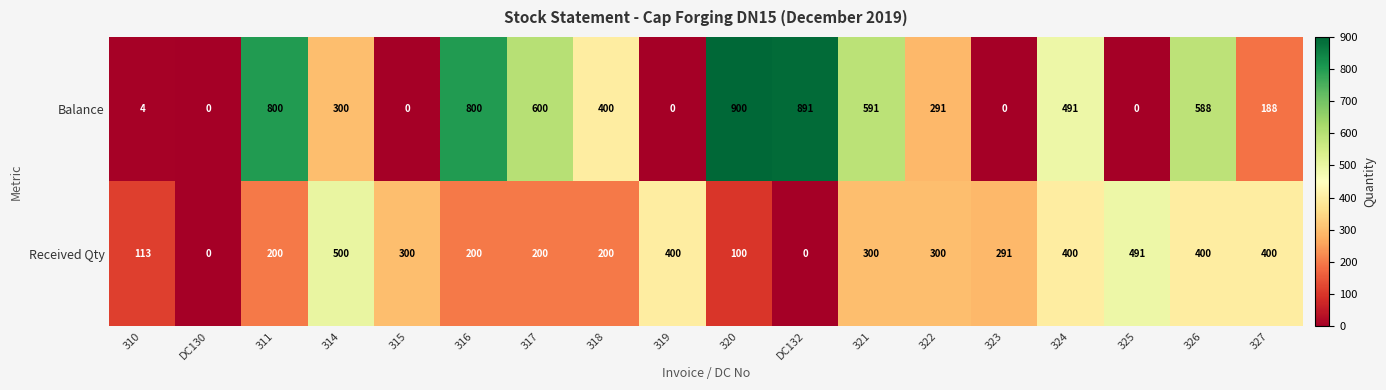

At which label does Balance reach its peak?

320